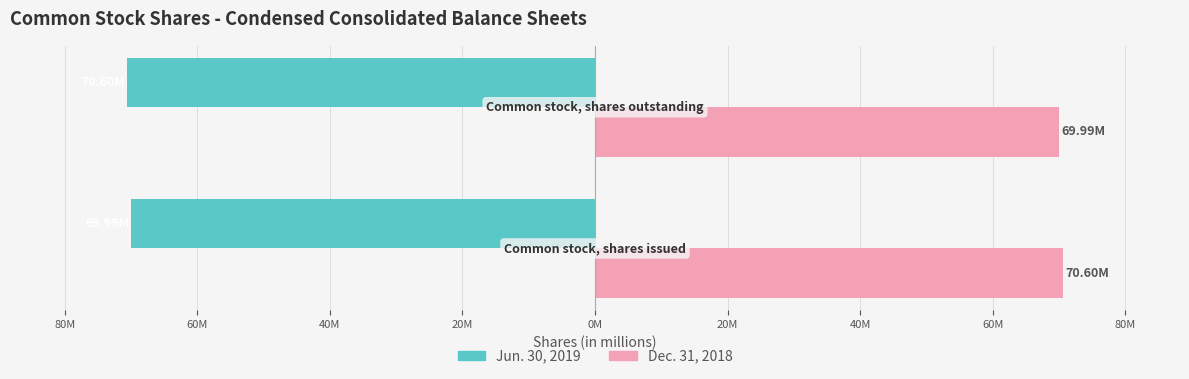

What are all the series names shown in the legend?

Jun. 30, 2019, Dec. 31, 2018